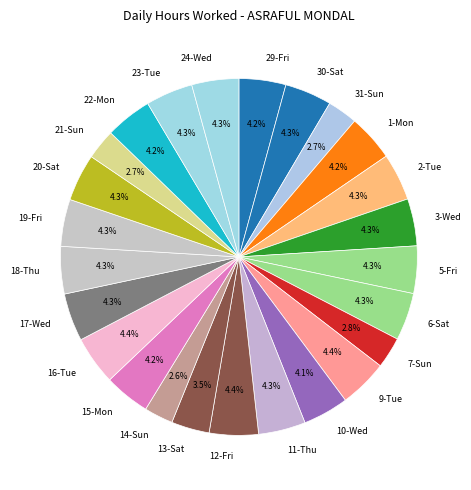

Between 11-Thu and 14-Sun, which is larger?

11-Thu